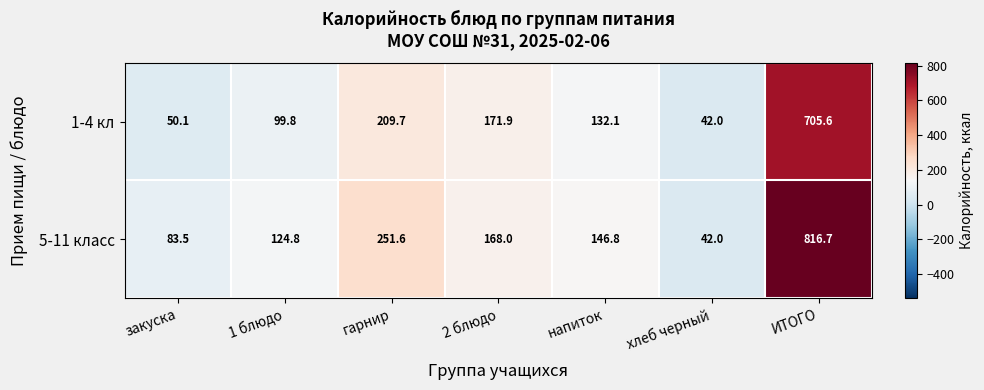

What is the sum of all 1-4 кл values?

1411.2